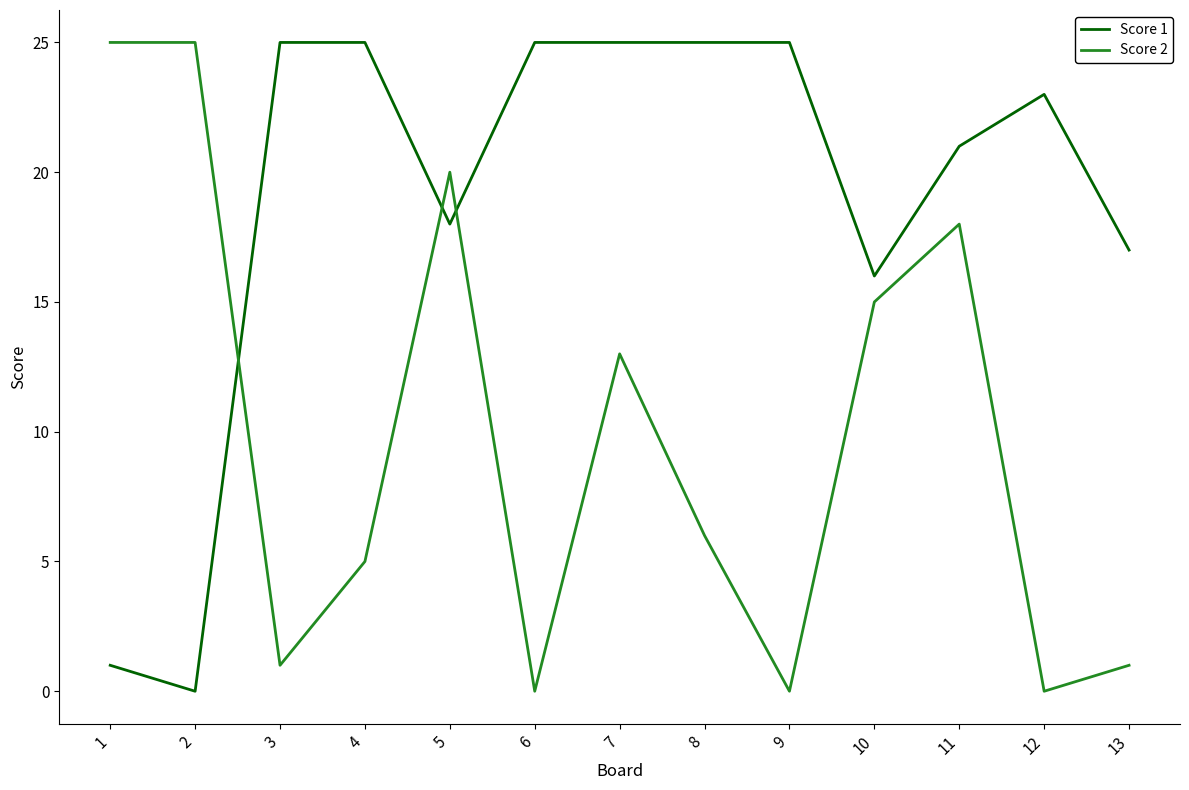

Between 2 and 7, which series saw the biggest shift?

Score 1